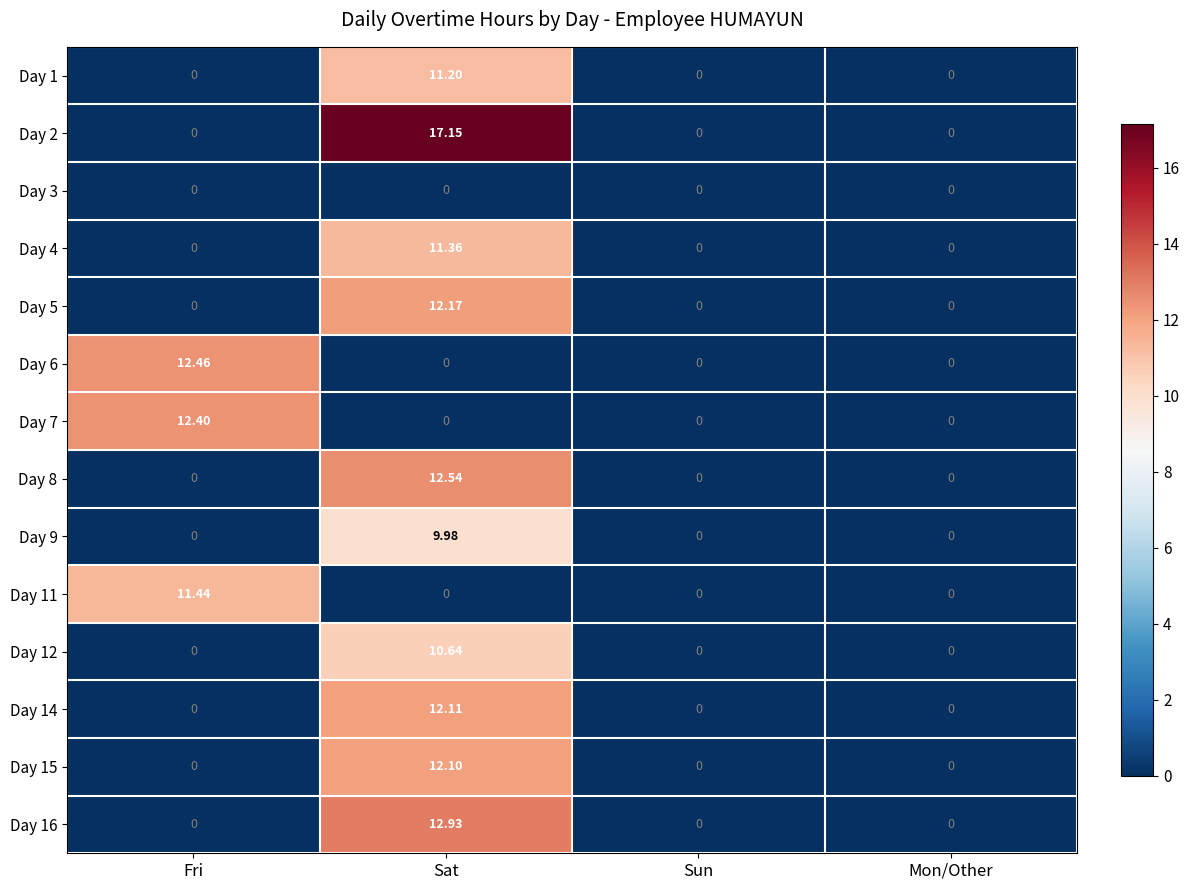

Which label corresponds to the largest value in the chart?

Sat